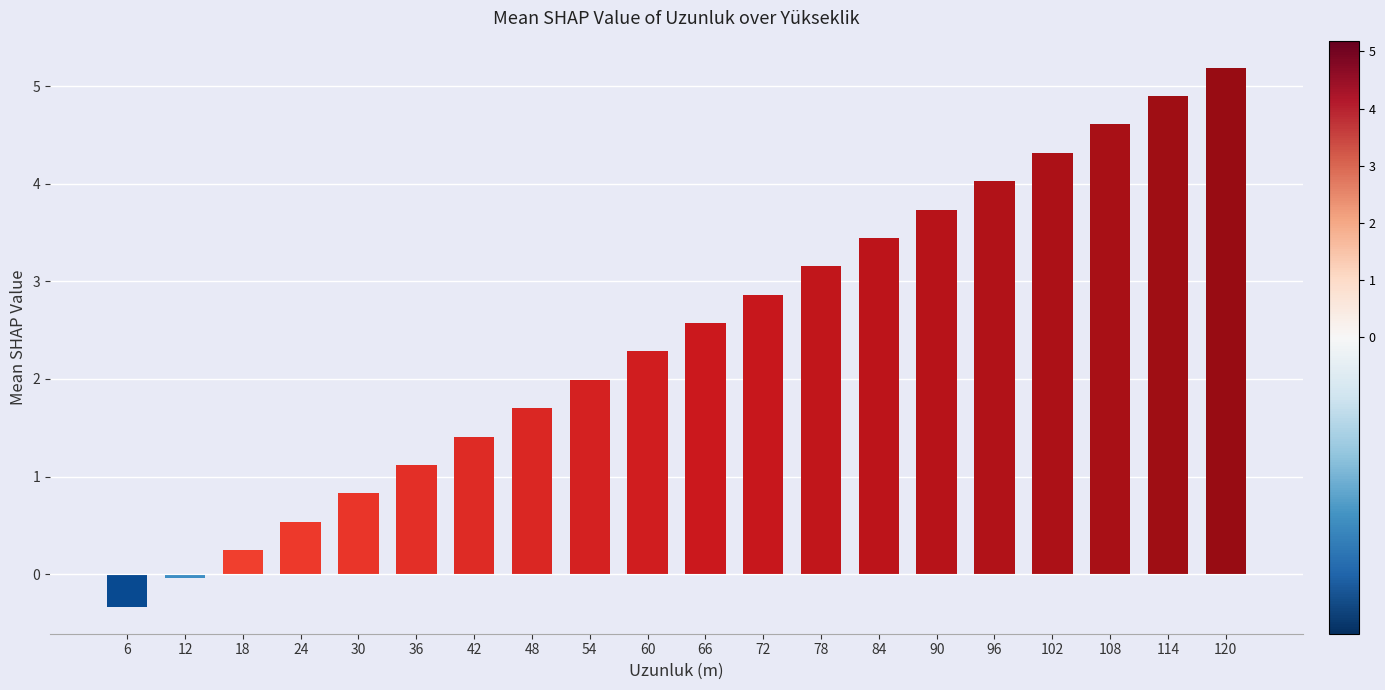

At which category does the chart reach its peak across all series?

120